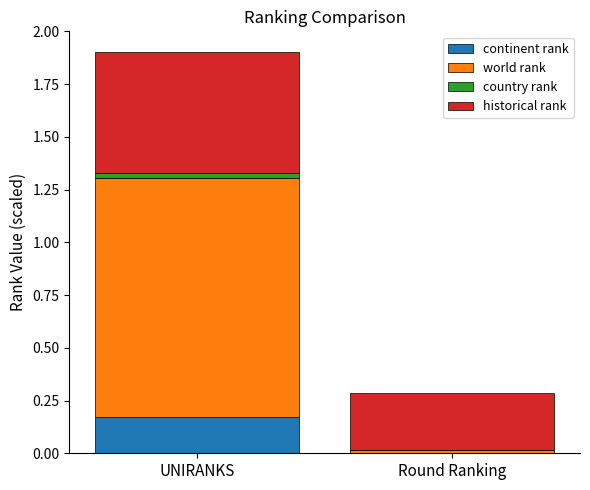

True or false: continent rank has a value of 0.0 at Round Ranking.

True